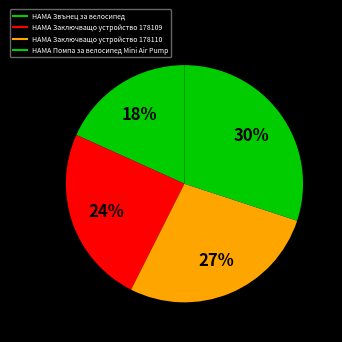

Does HAMA Помпа за велосипед Mini Air Pump account for over 50% of the chart?

No